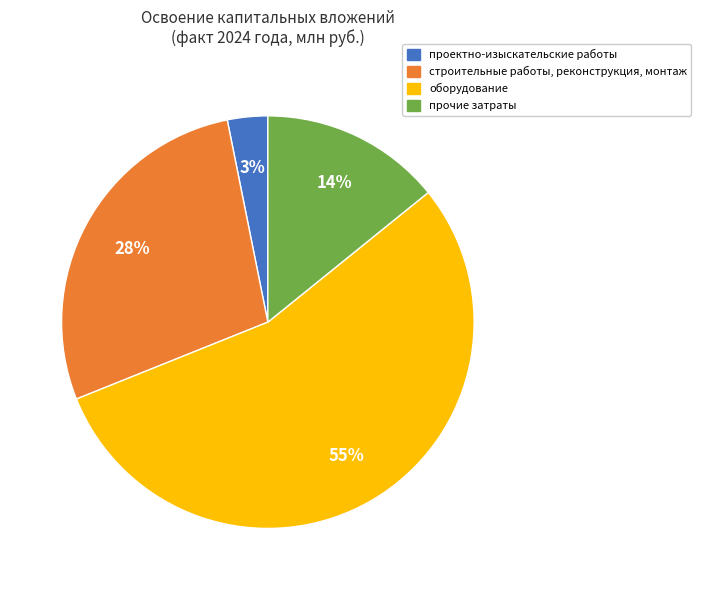

To the nearest percent, what is the average slice percentage?

25%